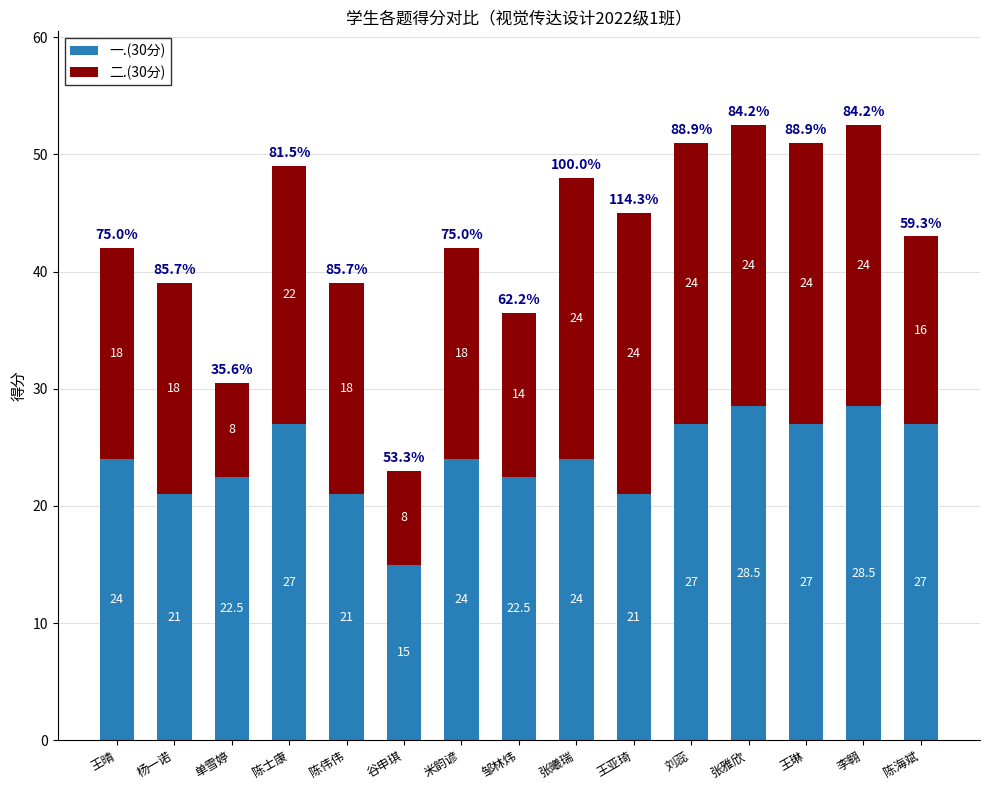

Count the 一.(30分) values in the range 21 to 27.

12